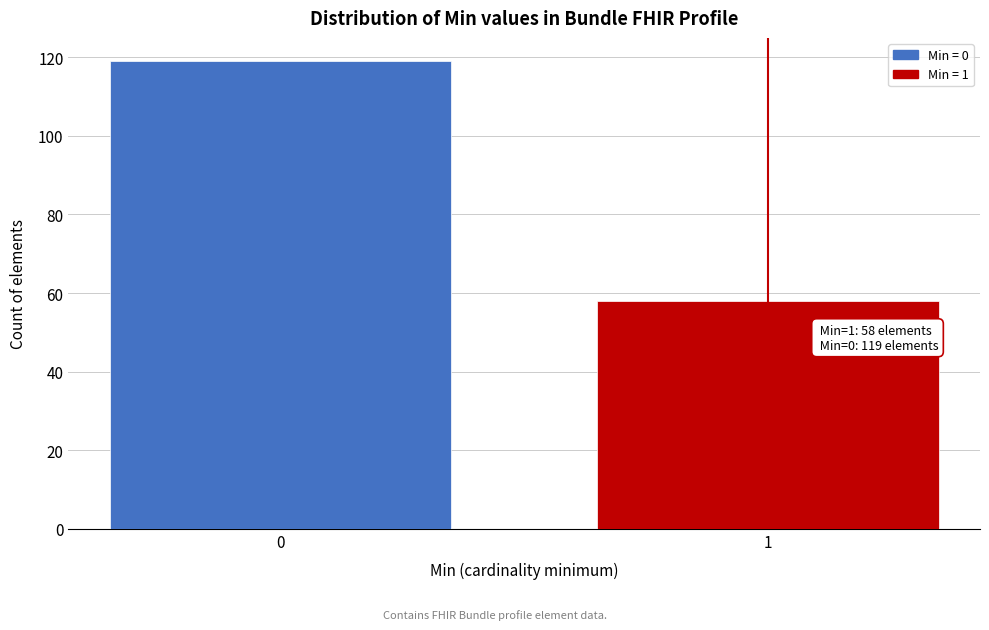

Reading left to right, list all the values displayed in this chart.

0=119	1=58